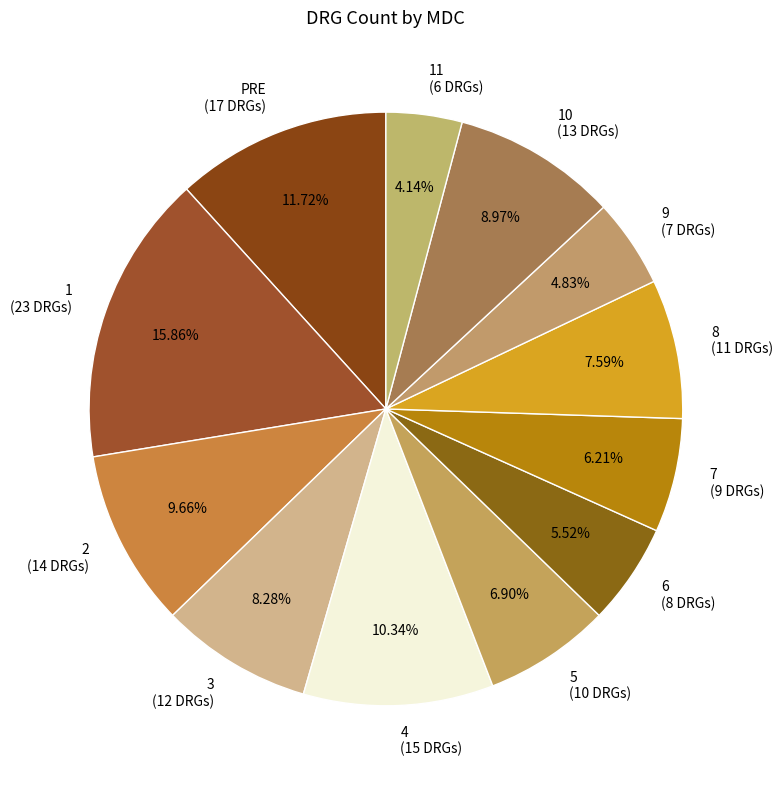

Is 10 (13 DRGs) the majority of the pie?

No